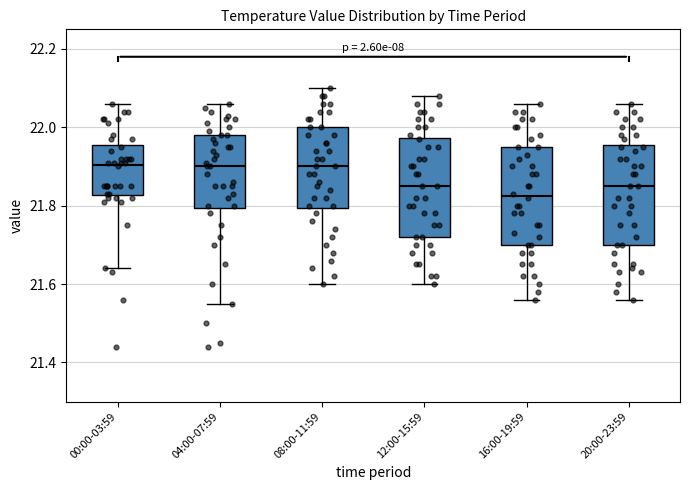

Reading left to right, read every box against the y-axis: the position of its median line, the range the box covers, and the ends of its whiskers. The values are not printed on the chart, so give them approximately, as read against the axis.

00:00-03:59: median 21.90, box 21.82 to 21.96, whiskers 21.64 to 22.06
04:00-07:59: median 21.90, box 21.80 to 21.98, whiskers 21.56 to 22.06
08:00-11:59: median 21.90, box 21.80 to 22.00, whiskers 21.60 to 22.10
12:00-15:59: median 21.86, box 21.72 to 21.98, whiskers 21.60 to 22.08
16:00-19:59: median 21.82, box 21.70 to 21.96, whiskers 21.56 to 22.06
20:00-23:59: median 21.86, box 21.70 to 21.96, whiskers 21.56 to 22.06